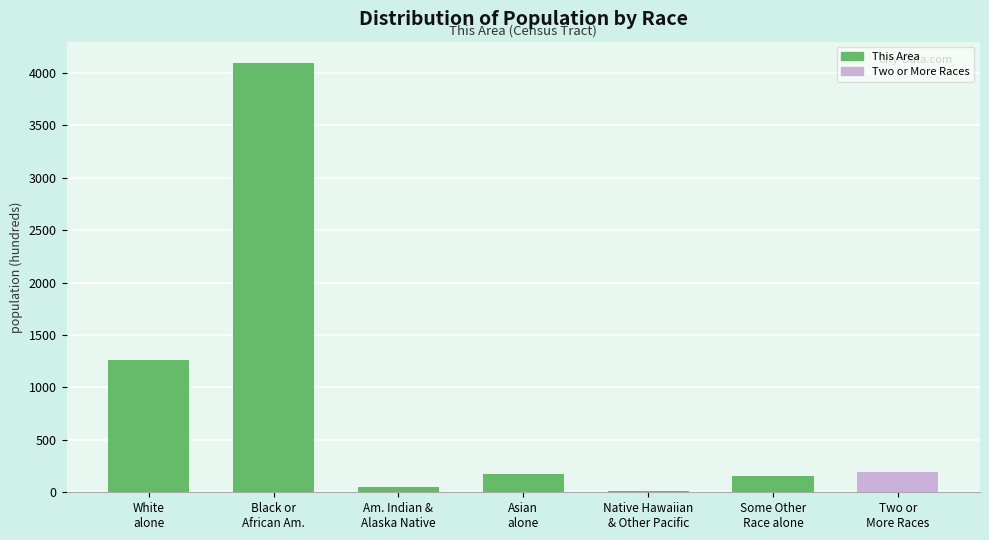

What is the sum of all values?

5947